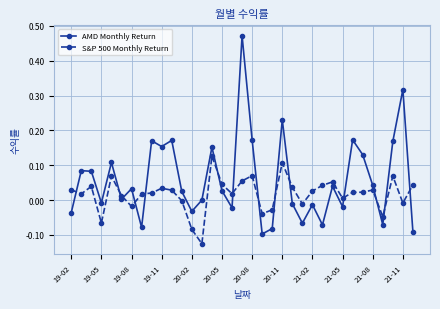

How many data points does each series have?

35